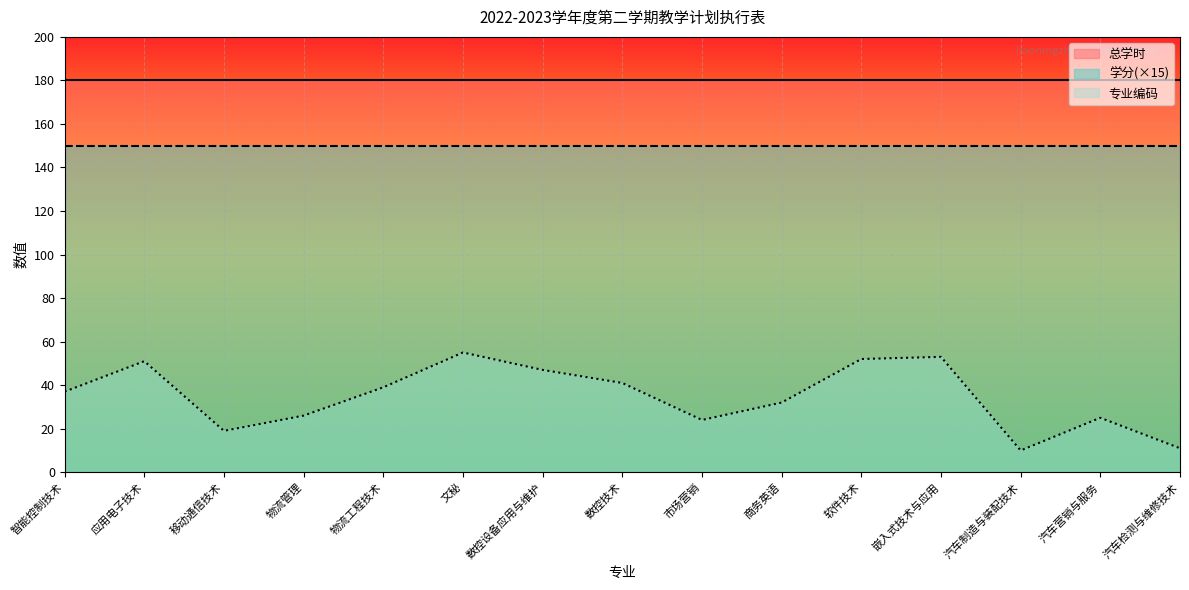

Read the 总学时 value at 应用电子技术.

180